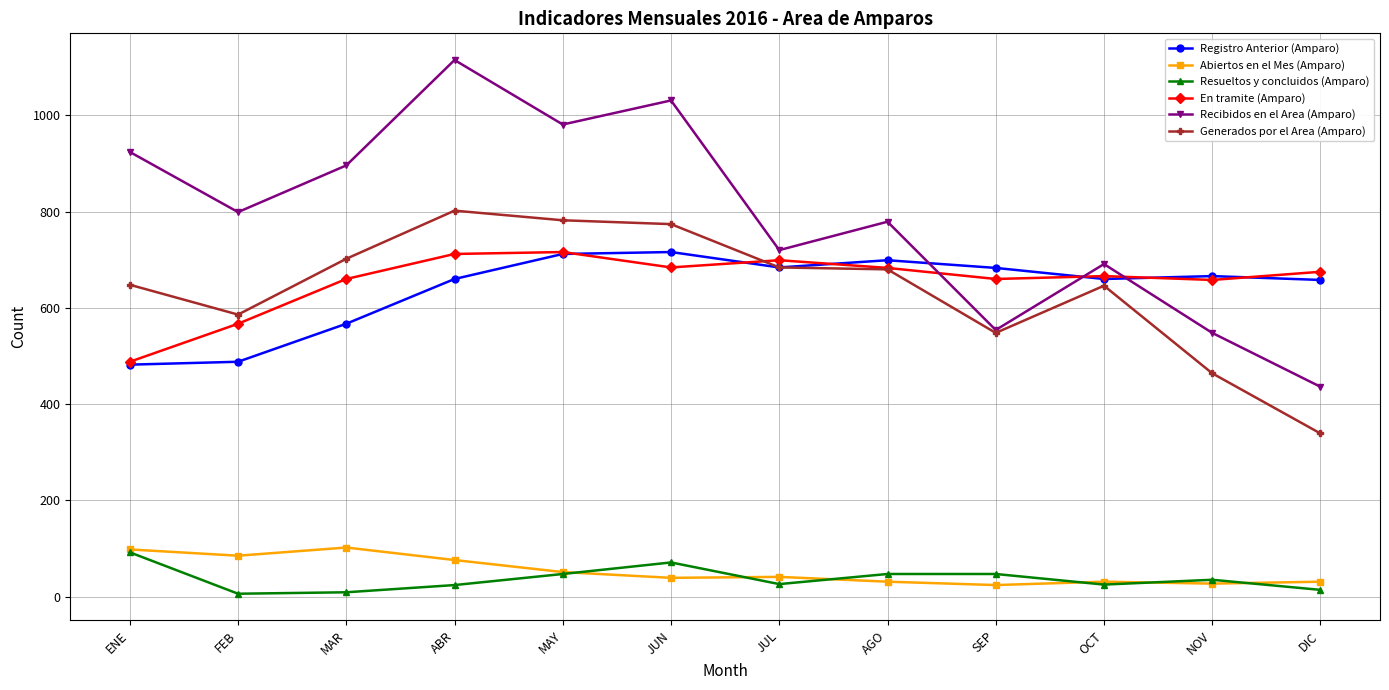

What is the label of the 6th point from the left?

JUN